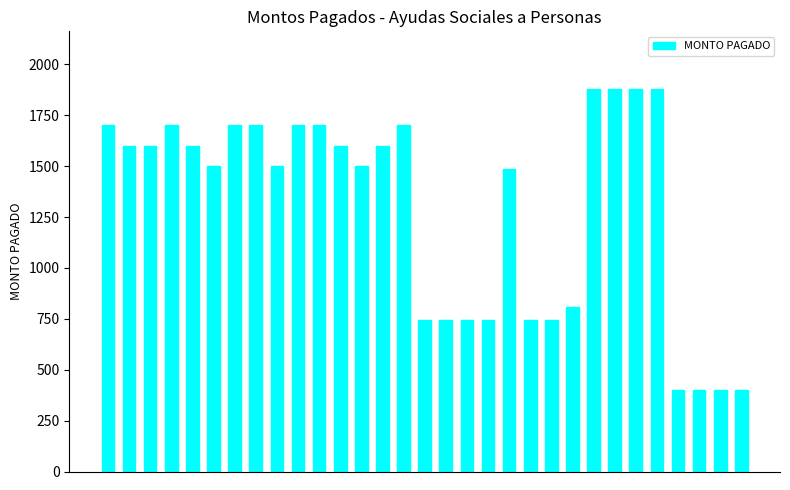

What is the difference between the second highest and second lowest values?

1480.0